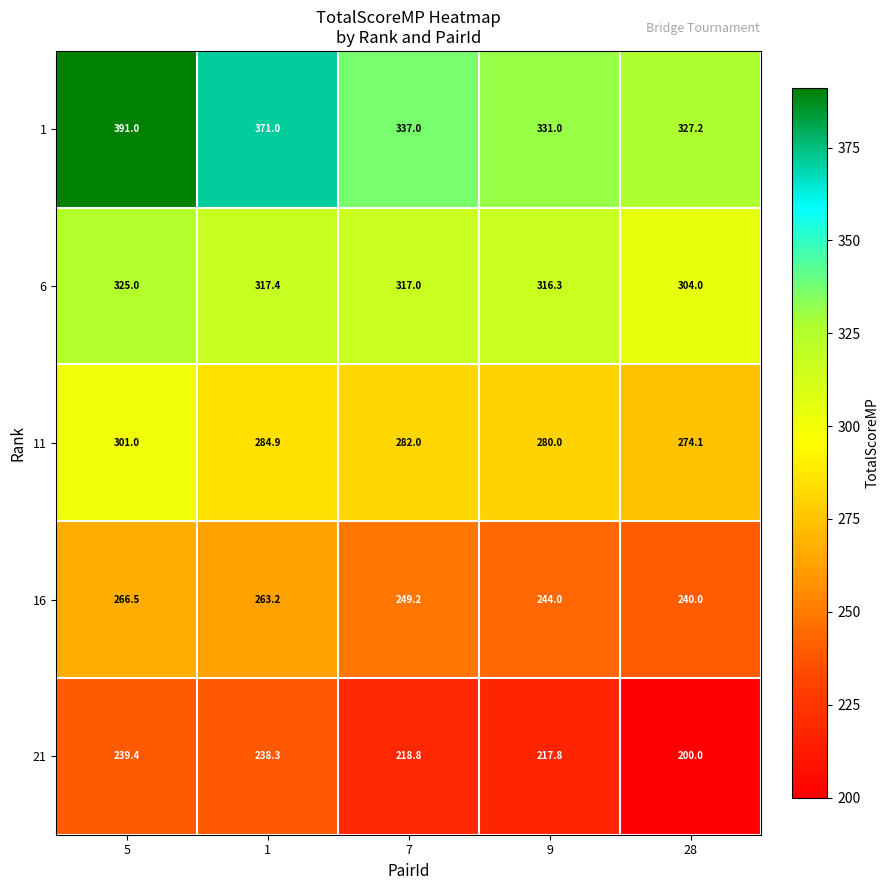

Between 5 and 9, which series saw the biggest shift?

1